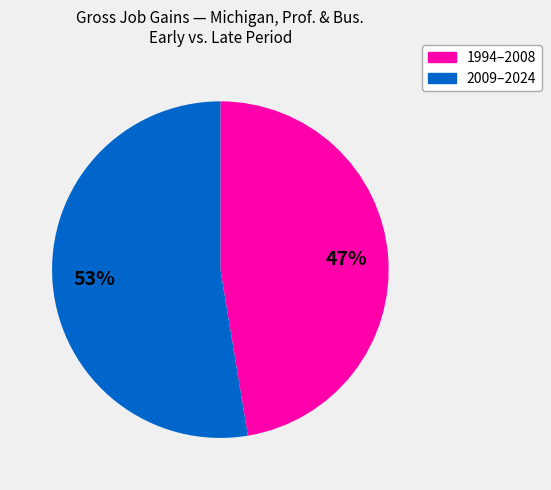

To the nearest percent, what is the average slice percentage?

50%